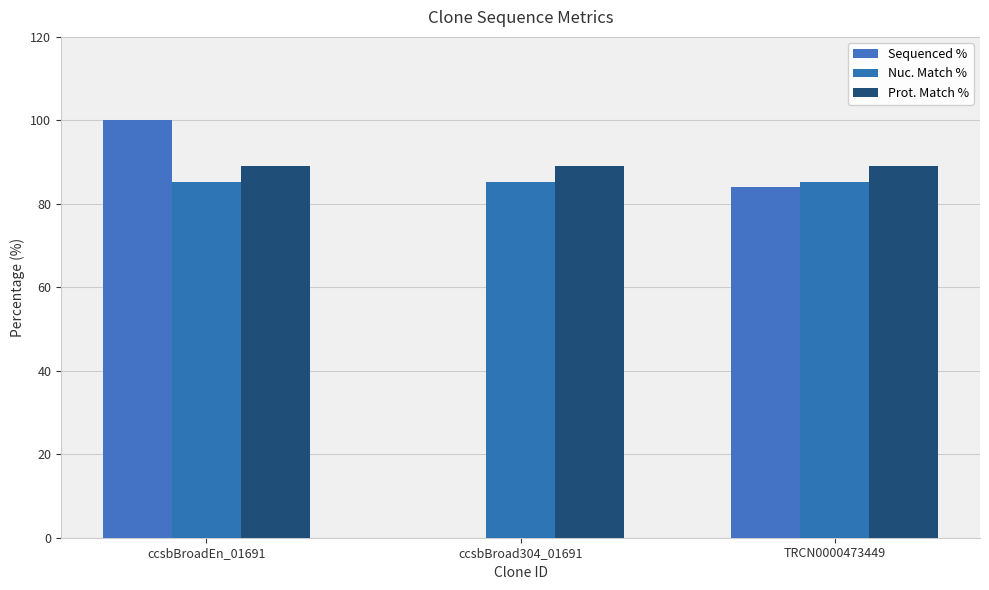

What are all the series names shown in the legend?

Sequenced %, Nuc. Match %, Prot. Match %